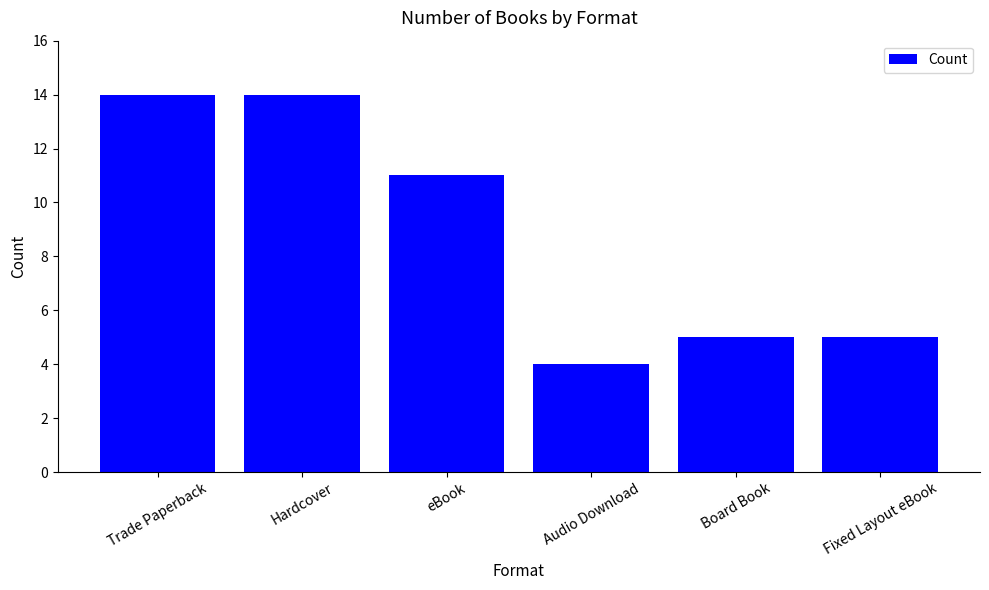

Where does the data first go above 11?

Trade Paperback